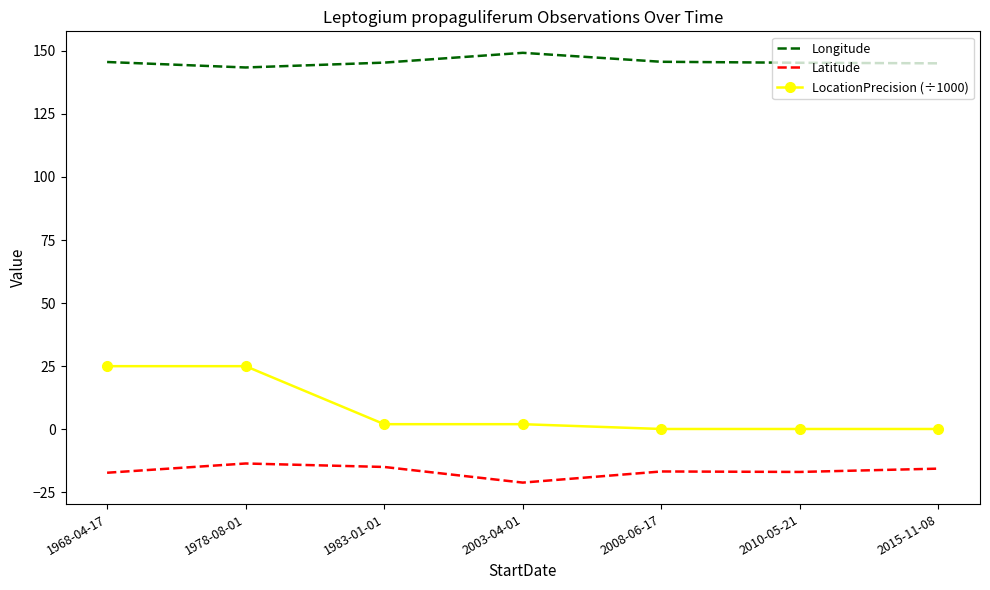

How many values in the LocationPrecision (÷1000) series are below 2?

3